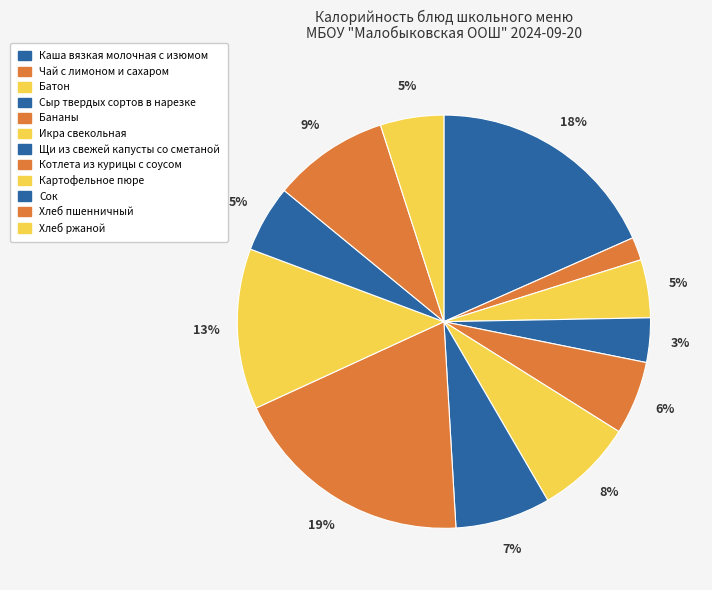

What is the largest slice in the pie chart?

Котлета из курицы с соусом